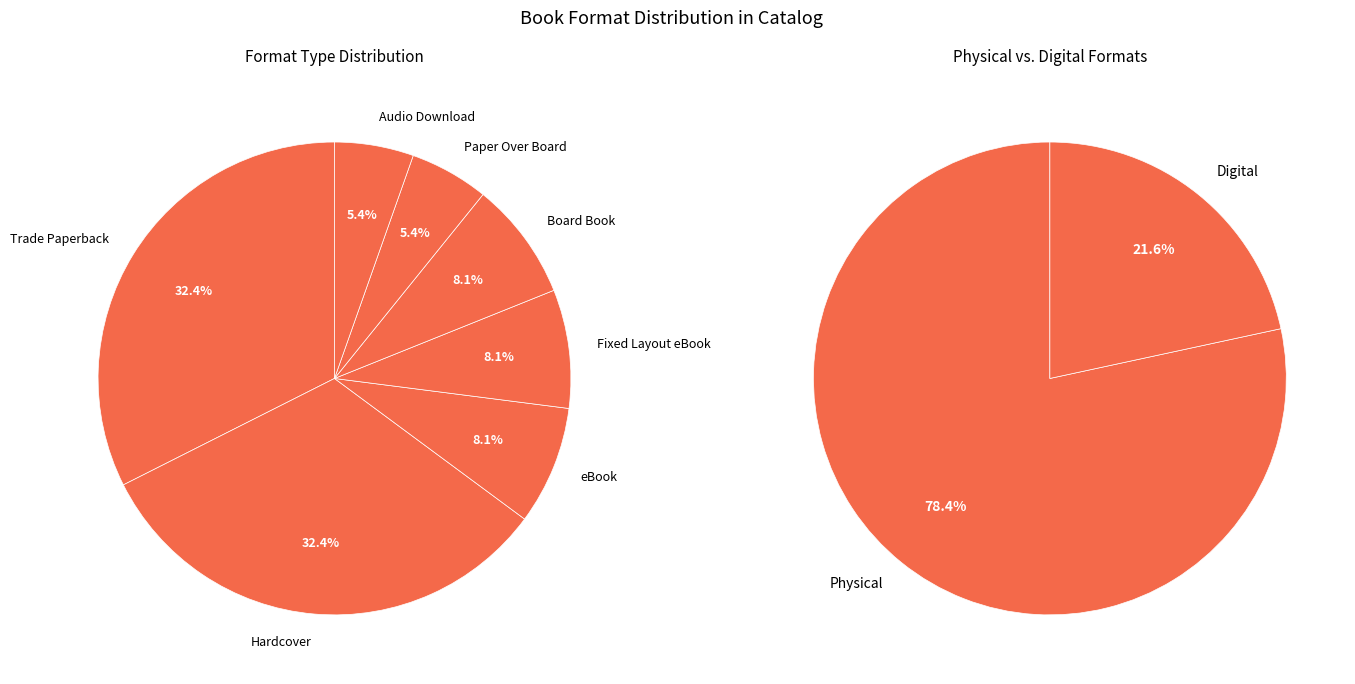

How many slices are in this pie chart?

7